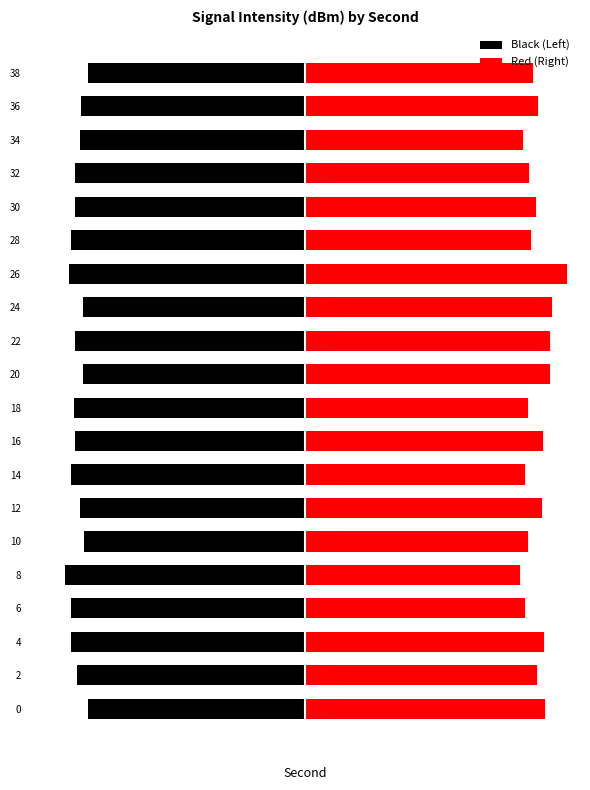

Reading left to right, extract all data points from this chart.

Black (Left): -122.4	-128.9	-132.0	-132.3	-135.5	-124.7	-127.1	-132.2	-129.6	-130.4	-125.2	-130.0	-125.4	-133.2	-132.3	-129.8	-130.1	-127.1	-126.5	-122.7
Red (Right): 135.1	130.4	134.5	123.7	121.3	125.3	133.5	124.0	133.7	125.3	137.9	138.0	139.1	147.5	127.5	129.9	125.9	122.4	130.9	128.6